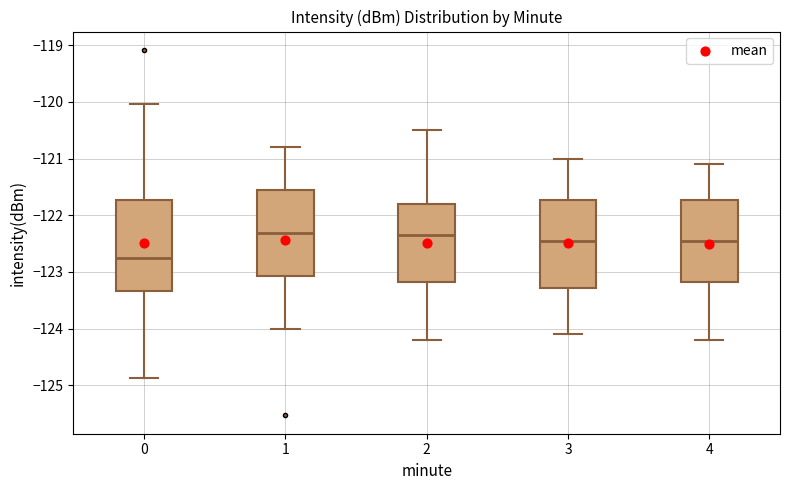

Reading left to right, read every box against the y-axis: the position of its median line, the range the box covers, and the ends of its whiskers. The values are not printed on the chart, so give them approximately, as read against the axis.

0: median -122.8, box -123.3 to -121.7, whiskers -124.9 to -120.0
1: median -122.3, box -123.1 to -121.5, whiskers -124.0 to -120.8
2: median -122.3, box -123.2 to -121.8, whiskers -124.2 to -120.5
3: median -122.4, box -123.3 to -121.7, whiskers -124.1 to -121.0
4: median -122.4, box -123.2 to -121.7, whiskers -124.2 to -121.1